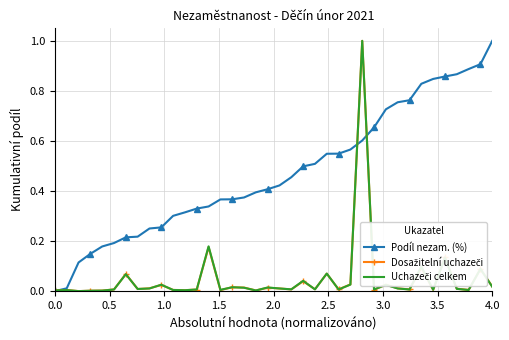

What is the greatest value displayed?

1.0